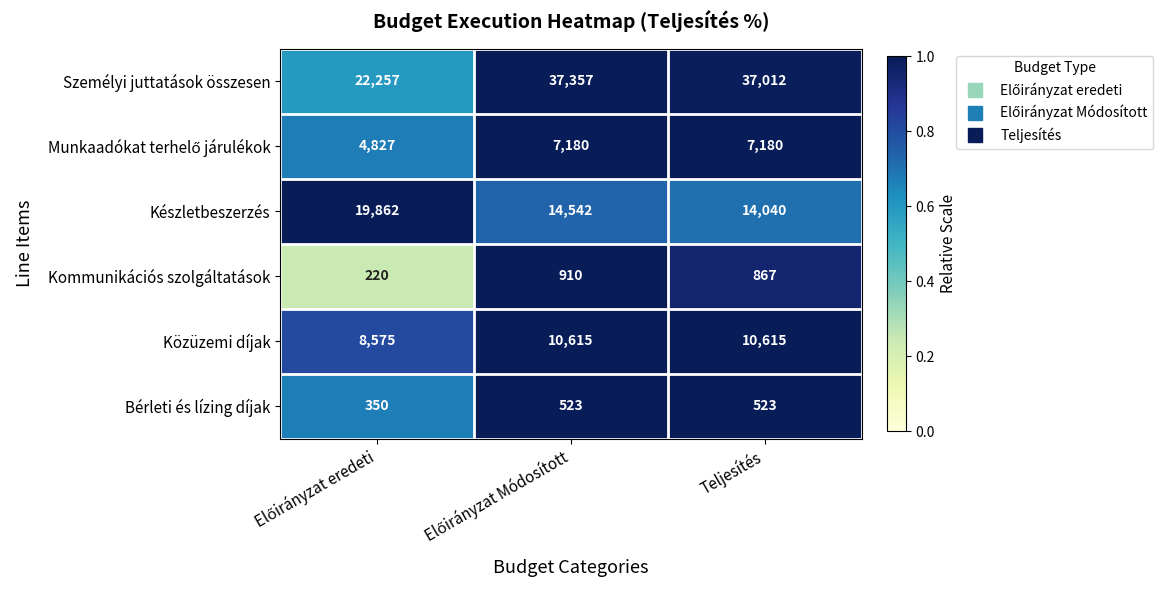

What is the average value of the Személyi juttatások összesen series?

32209